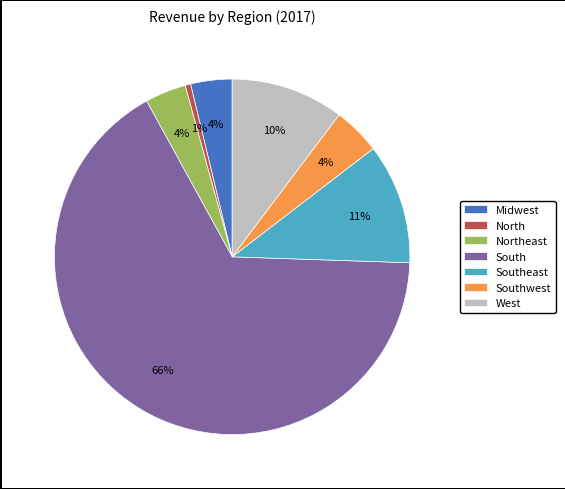

Is it true that Southwest is 4% of the pie?

True